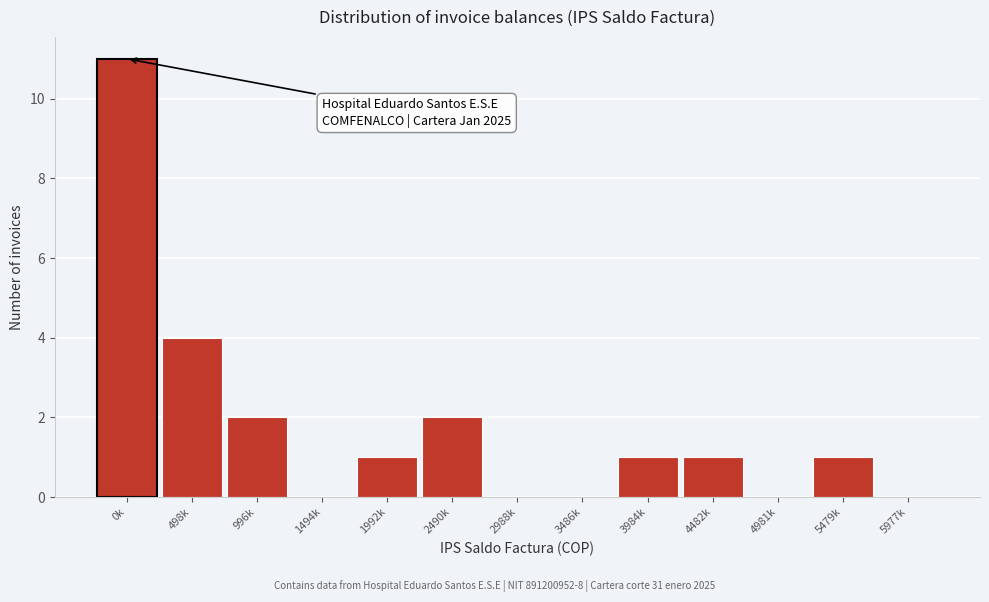

Reading left to right, list all the values displayed in this chart.

0k=11	498k=4	996k=2	1494k=0	1992k=1	2490k=2	2988k=0	3486k=0	3984k=1	4482k=1	4981k=0	5479k=1	5977k=0